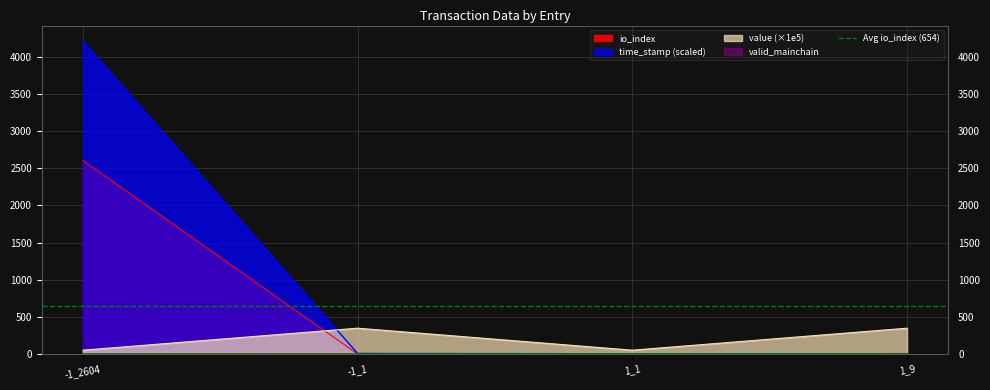

Which label corresponds to the largest value in the chart?

-1_2604